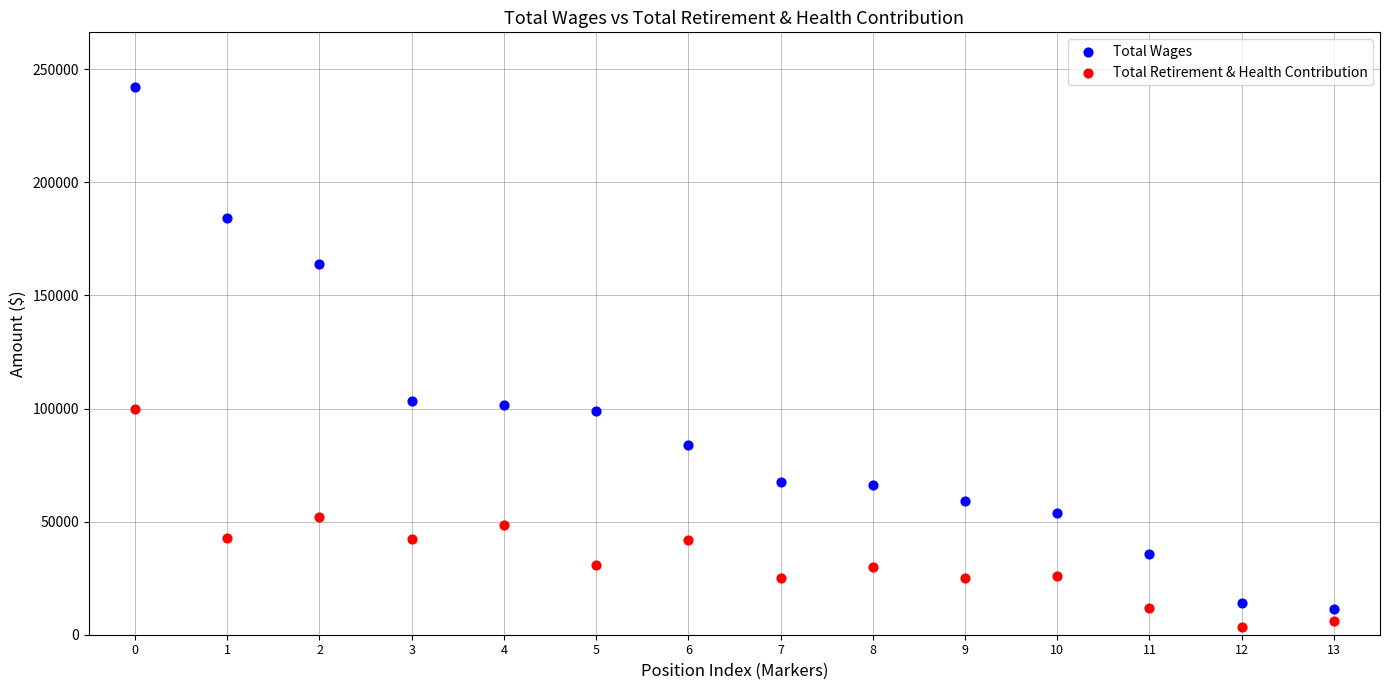

What are all the series names shown in the legend?

Total Wages, Total Retirement & Health Contribution